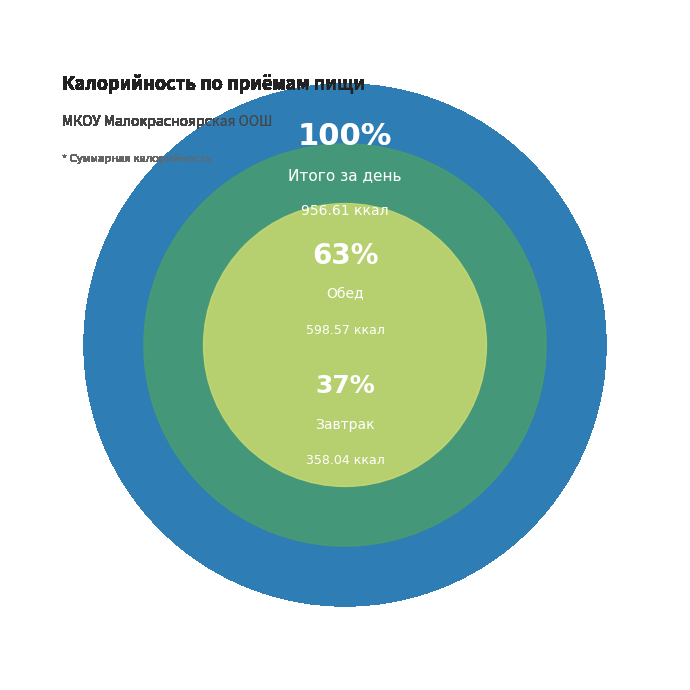

To the nearest percent, what portion does Завтрак represent?

37%